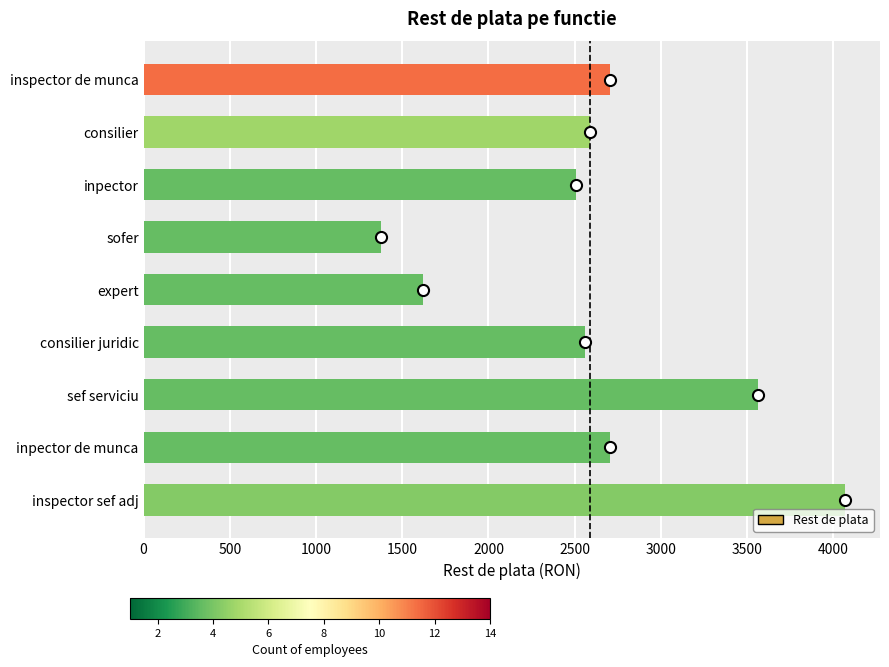

How many data points does each series have?

9